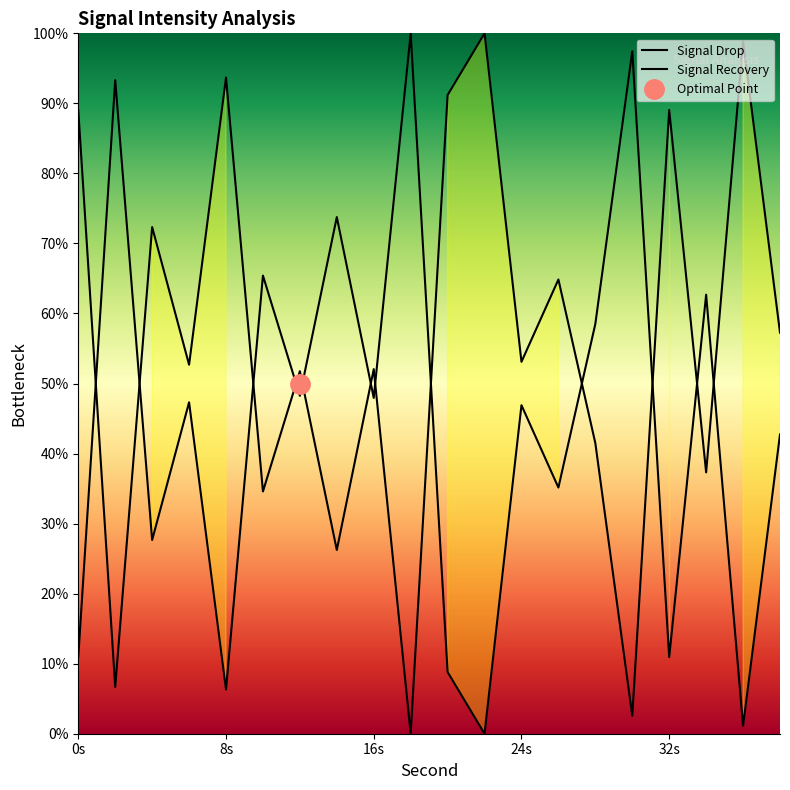

Is it true that Signal Recovery equals 6.7 at 8s?

True